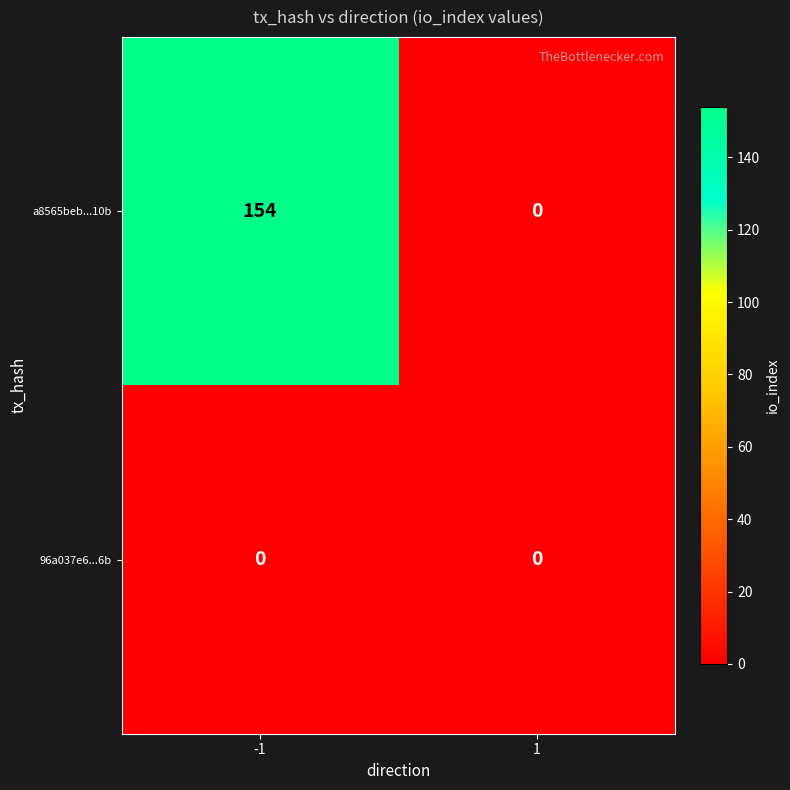

At how many categories does at least one series exceed 78?

1